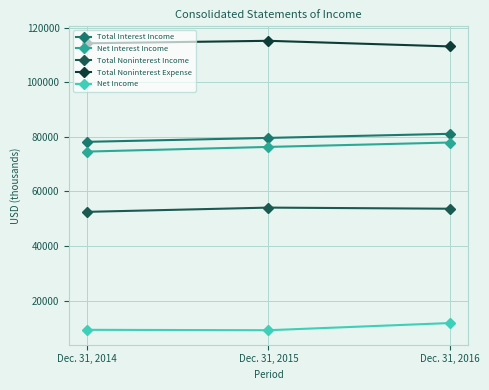

Rank the series at Dec. 31, 2015 from lowest to highest value.

Net Income, Total Noninterest Income, Net Interest Income, Total Interest Income, Total Noninterest Expense